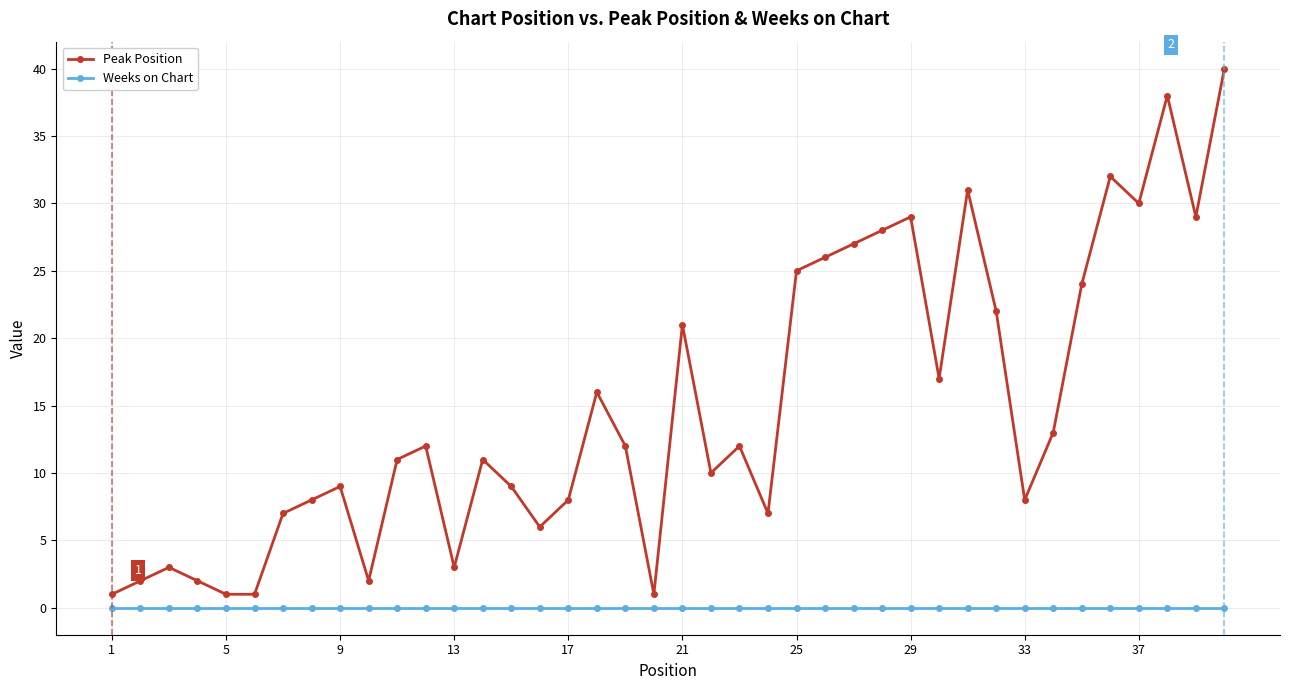

Which series has the widest spread of values?

Peak Position